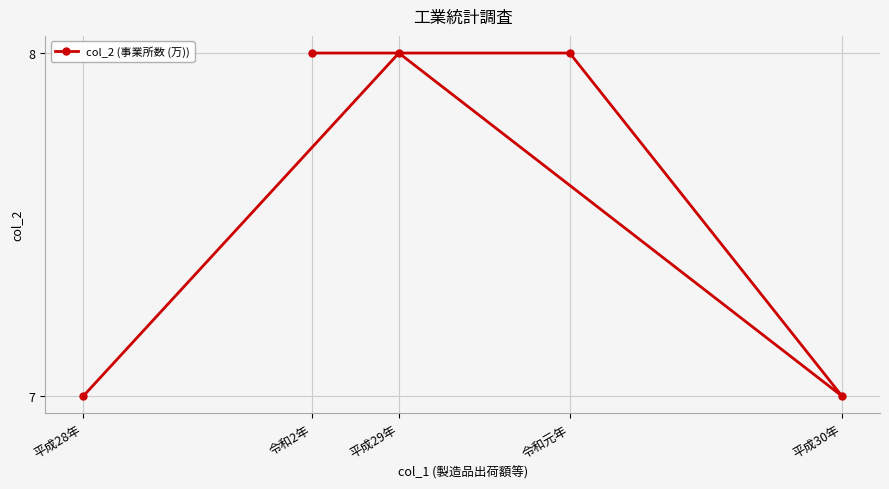

Which has a higher value, 平成29年 or 令和元年?

平成29年